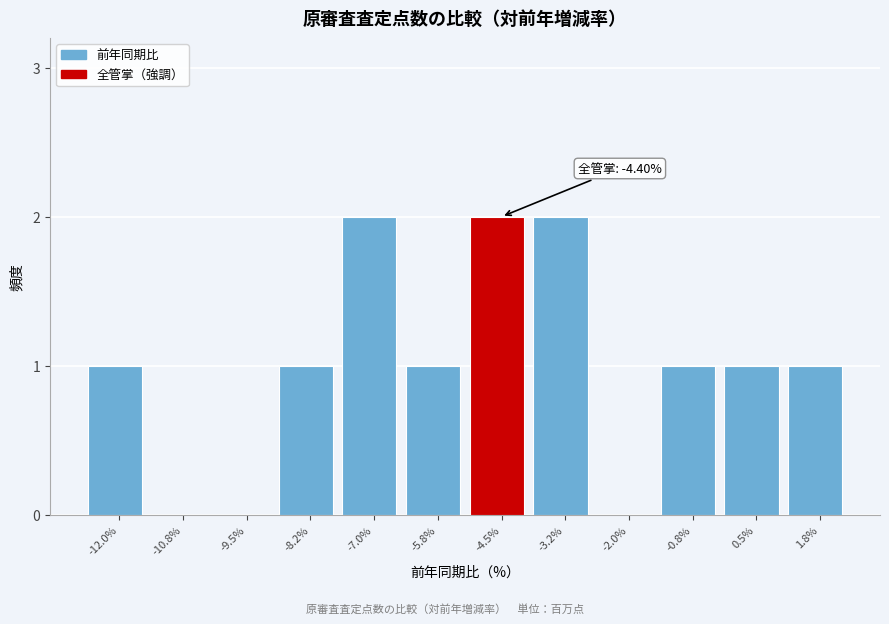

Reading right to left, transcribe all the data shown in this chart.

1.8%=1	0.5%=1	-0.8%=1	-2.0%=0	-3.2%=2	-4.5%=2	-5.8%=1	-7.0%=2	-8.2%=1	-9.5%=0	-10.8%=0	-12.0%=1